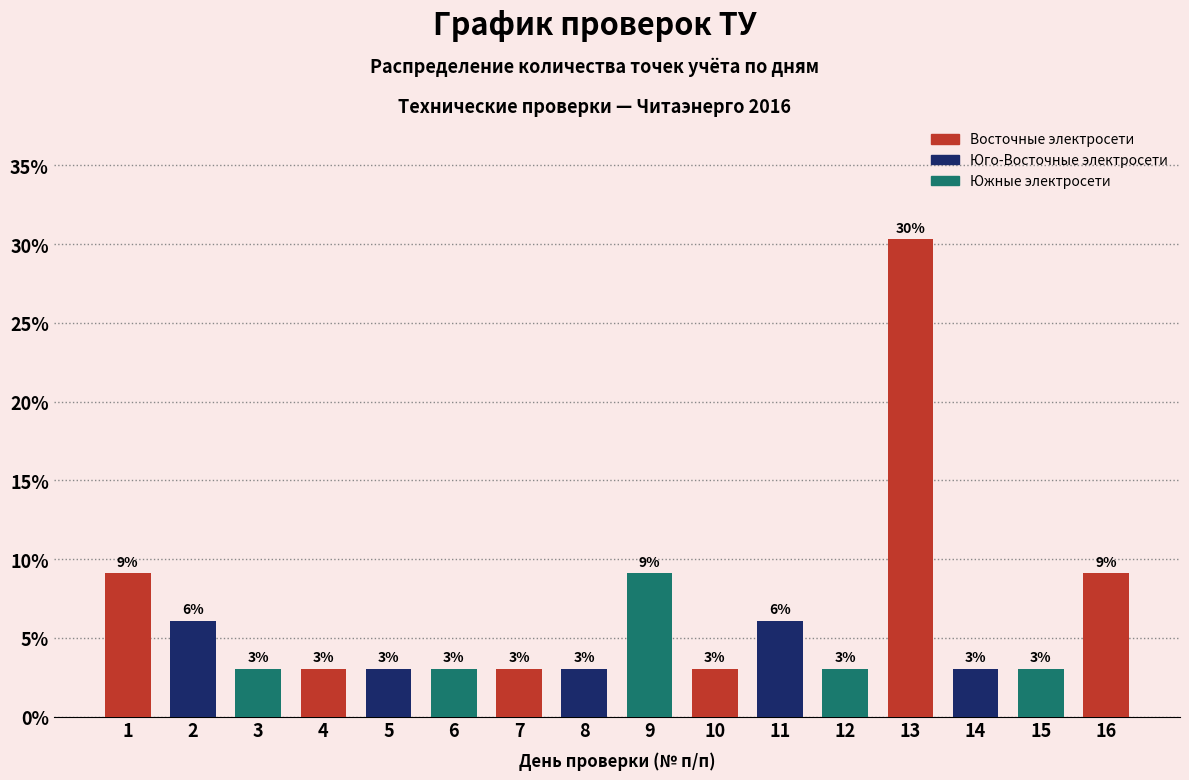

What is the value of the 8th bar from the left?

3.0